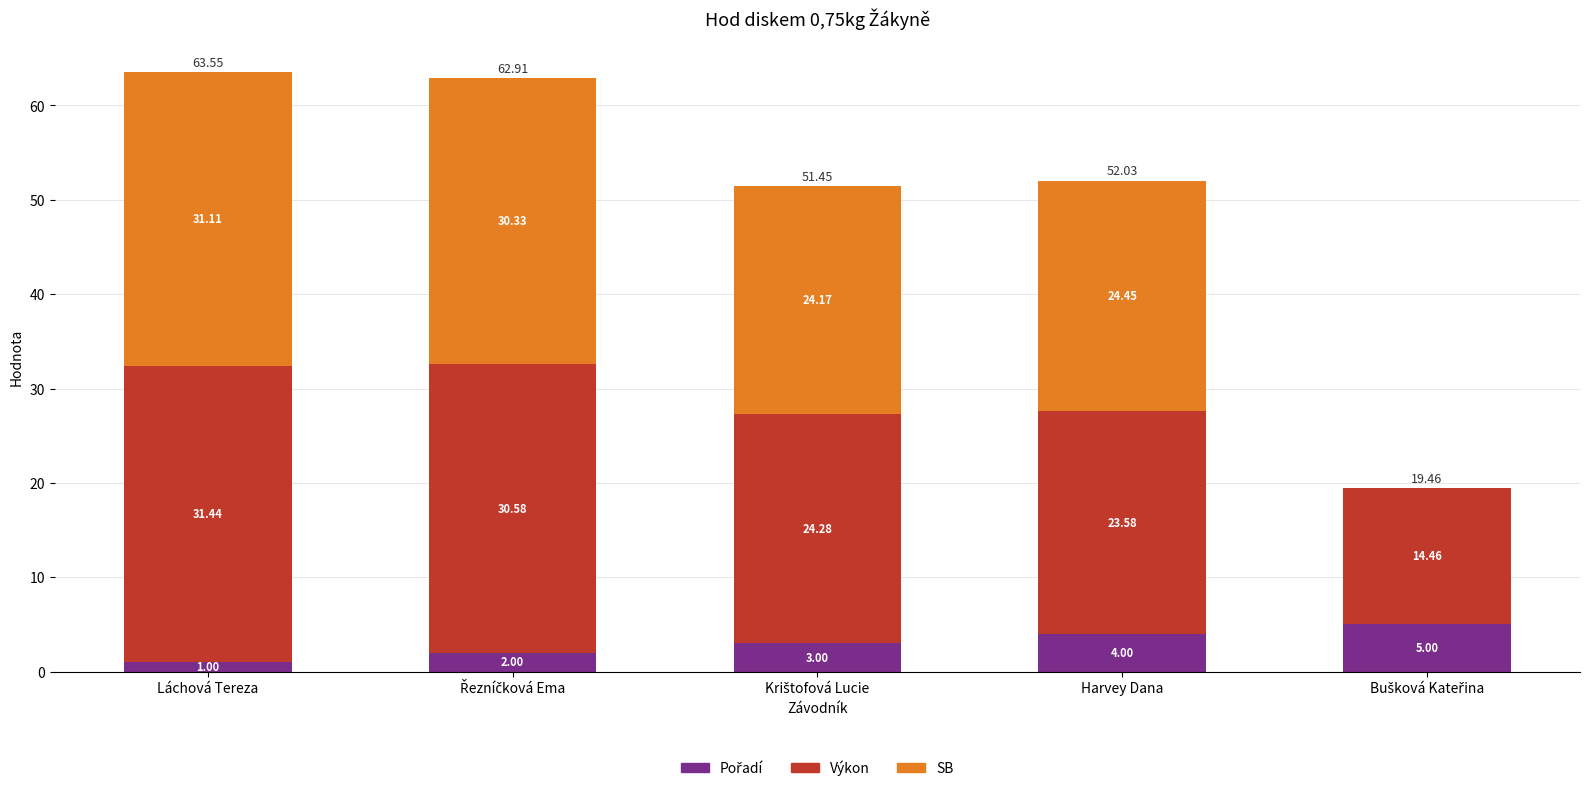

Count the number of data series in this chart.

3